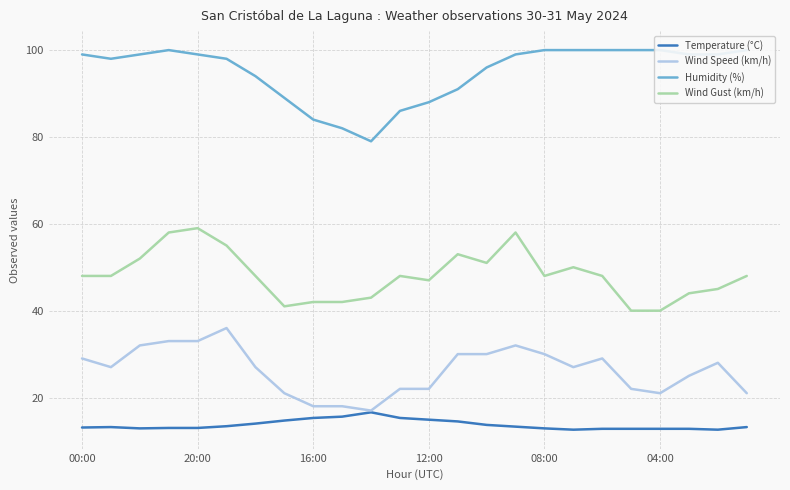

The Humidity (%) series shows 99.0 at 22. True or false?

True